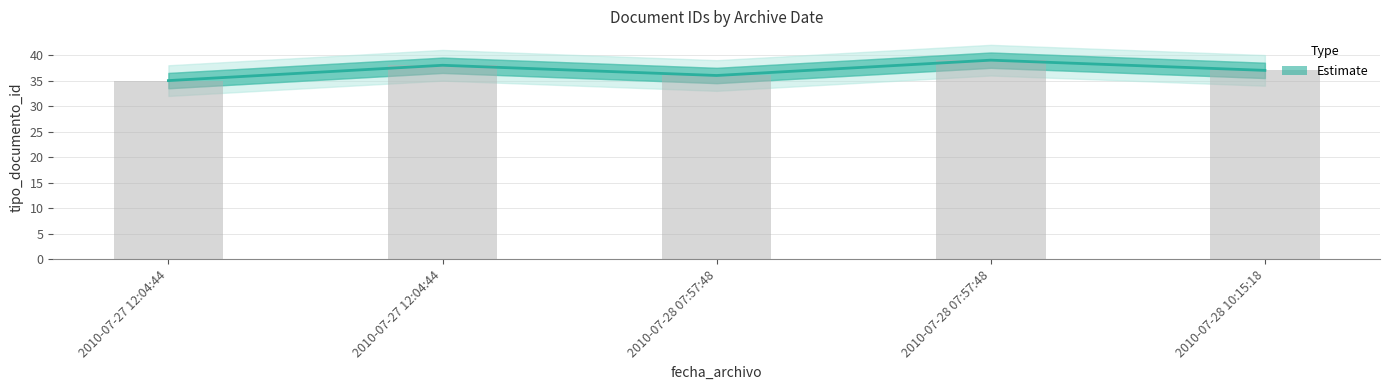

Approximately how many times larger is the value at 2010-07-28 07:57:48 compared to 2010-07-27 12:04:44?

1.1